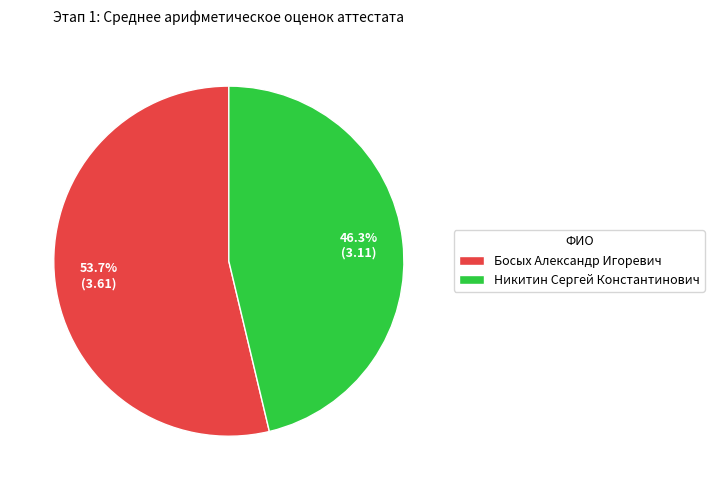

To the nearest percent, what portion does Никитин Сергей Константинович represent?

46%